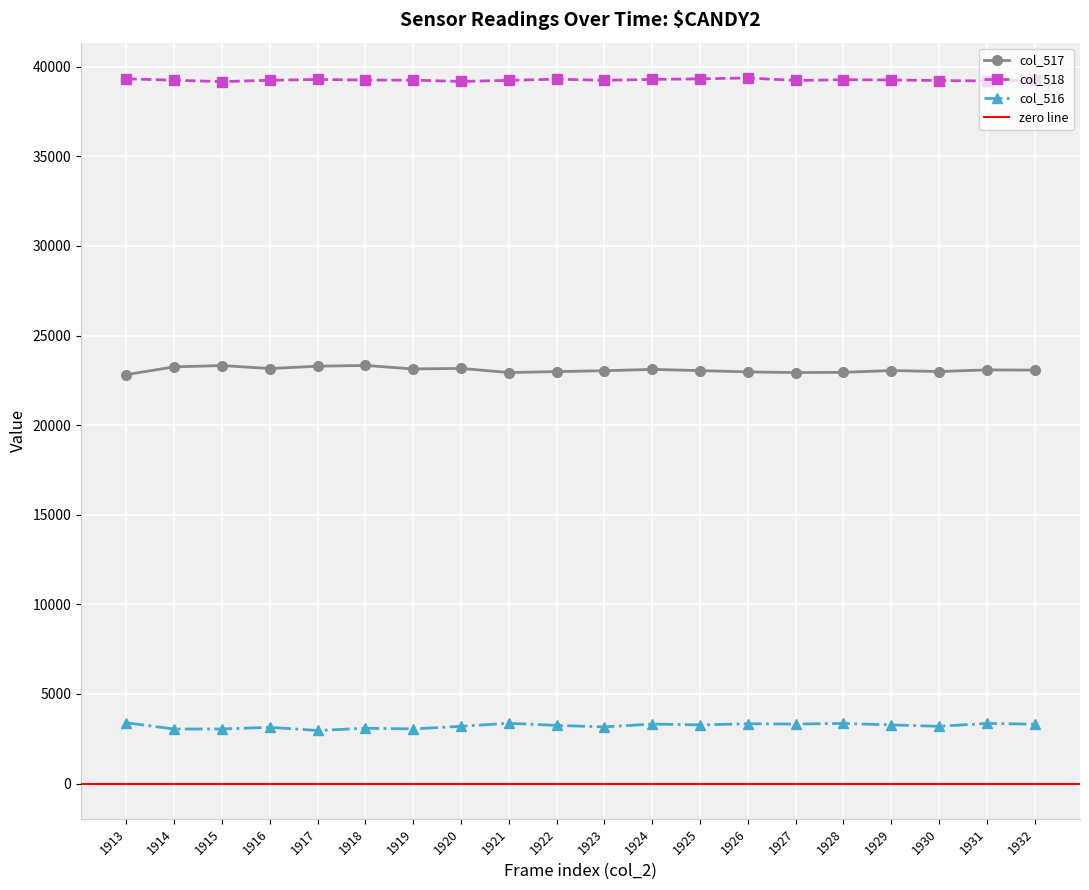

True or false: col_517 and col_518 cross at least once.

False